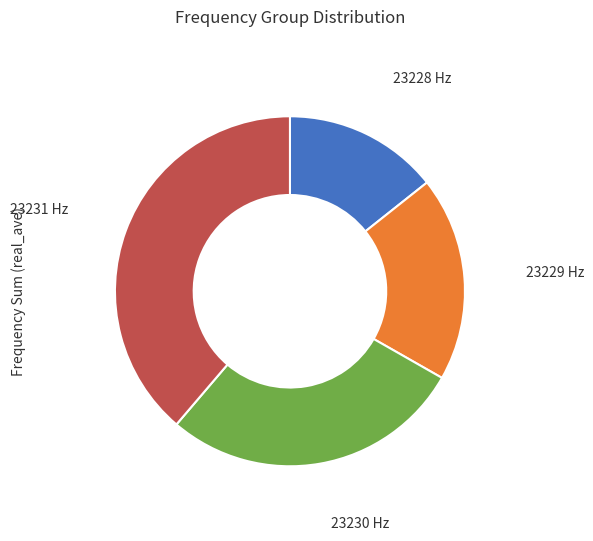

Is there any slice that represents more than half of the pie?

No